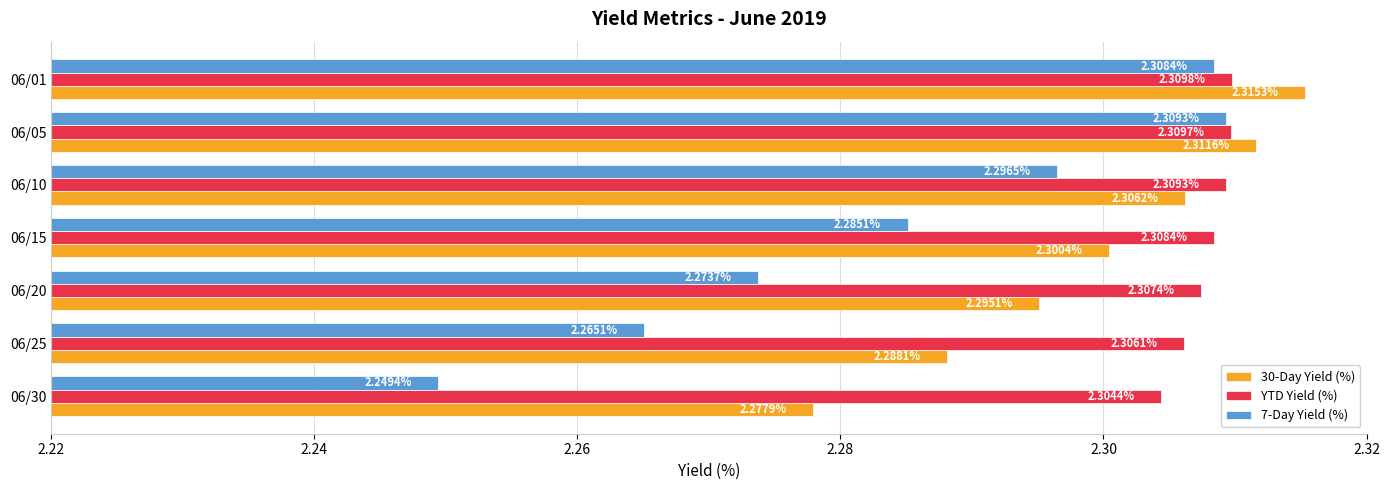

At how many categories does at least one series exceed 2?

7